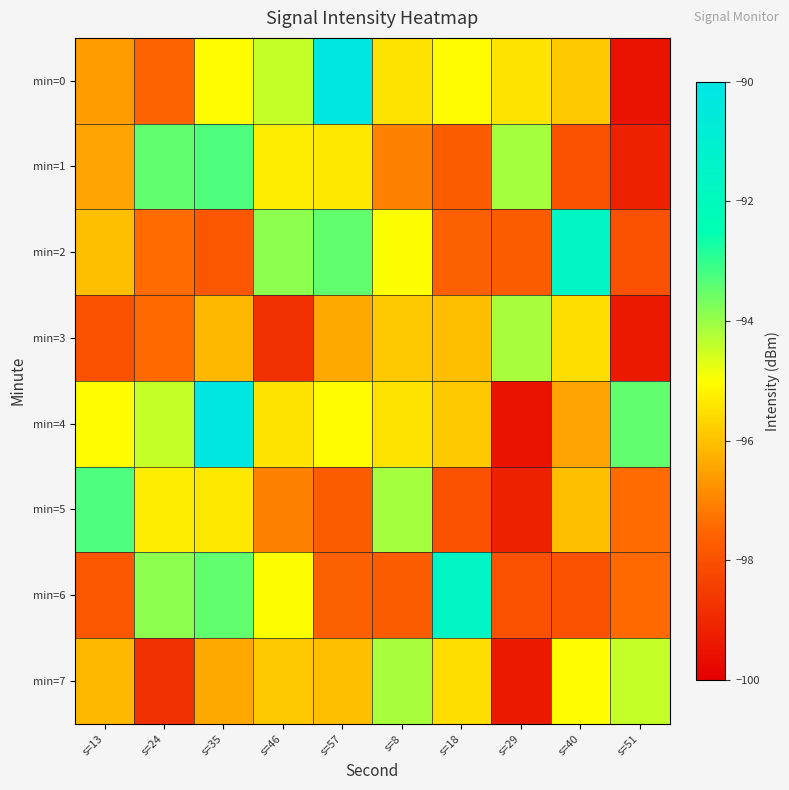

Which has a higher value, s=40 or s=57?

s=57